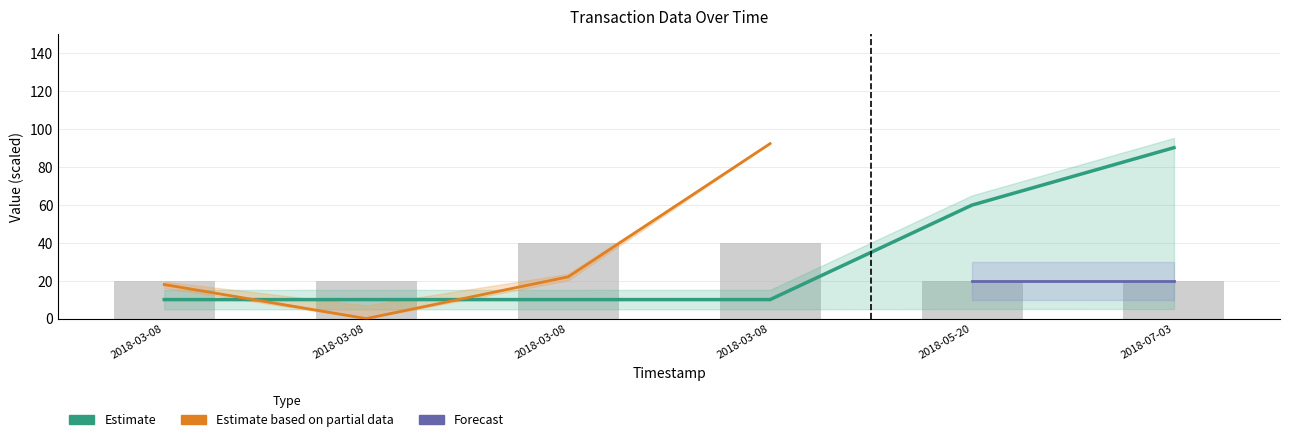

True or false: Height_norm has a value of 24.6 at 2018-07-03.

False